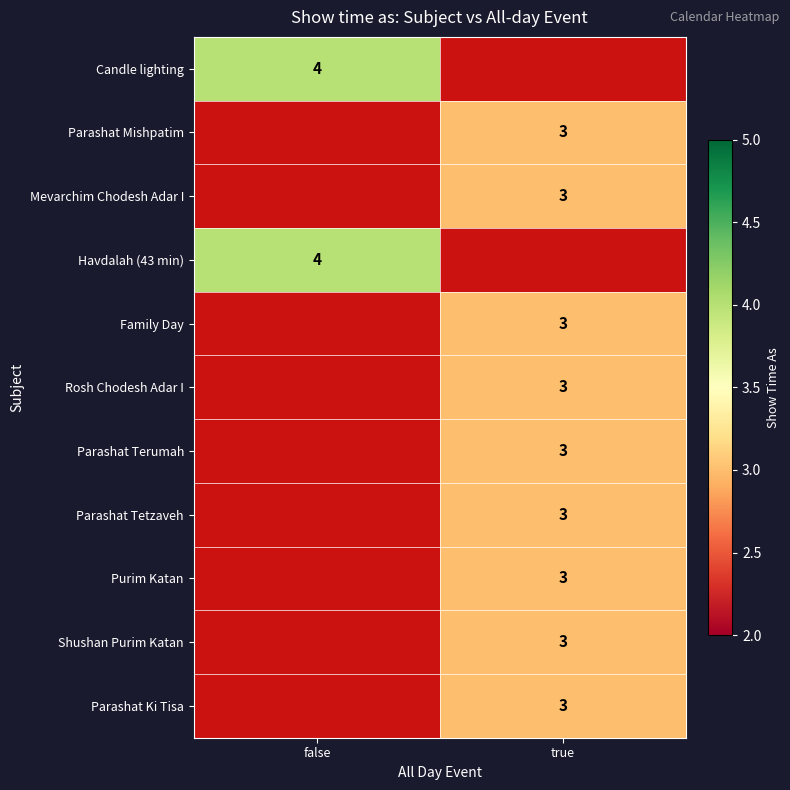

The Parashat Ki Tisa series shows 3 at true. True or false?

True